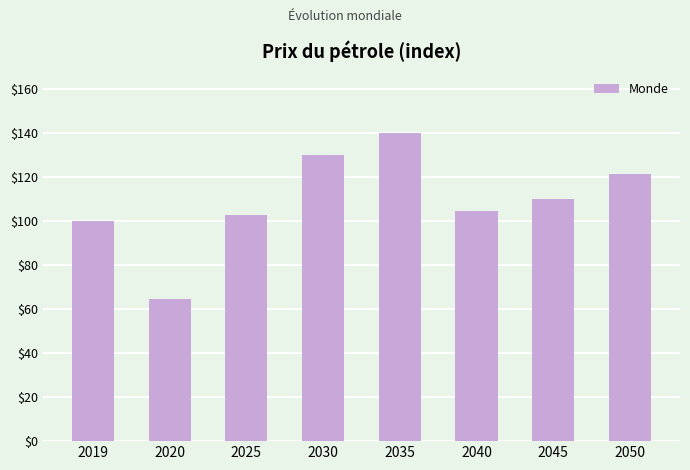

What is the greatest value displayed?

140.1